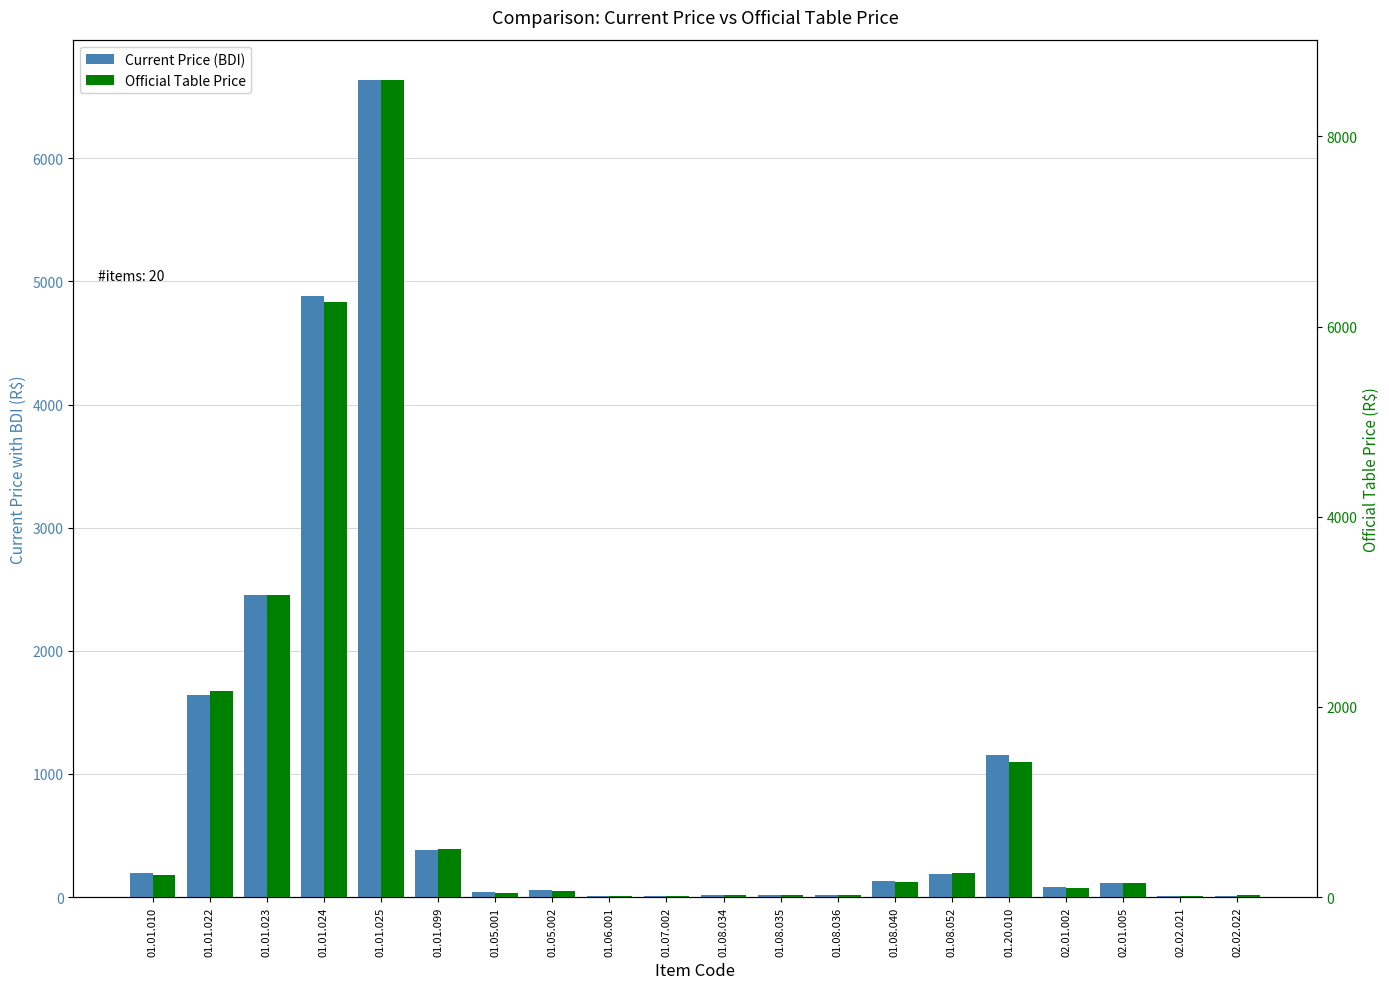

What are all the series names shown in the legend?

Current Price (BDI), Official Table Price